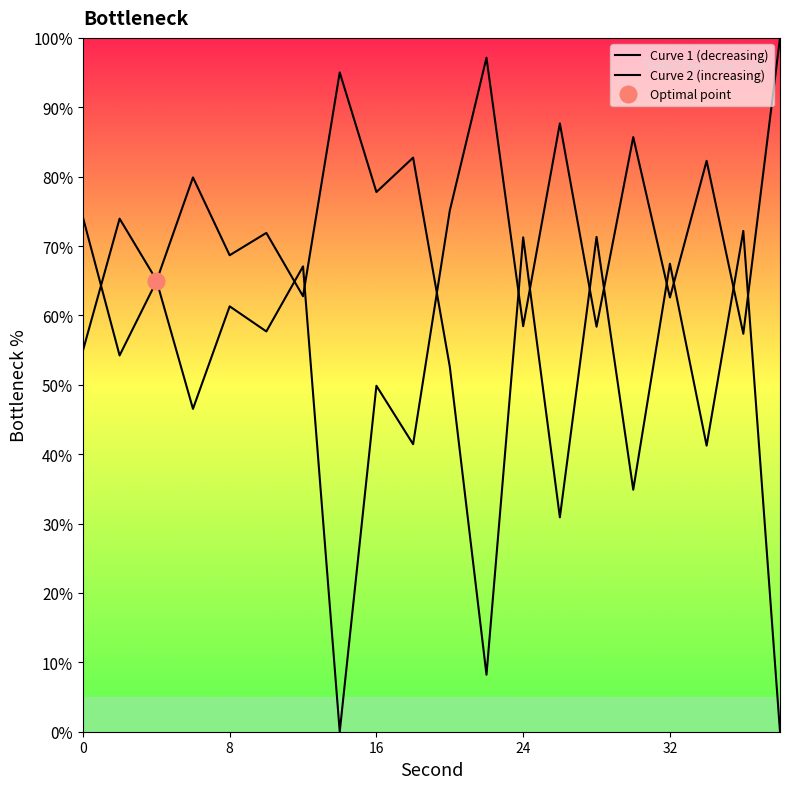

Which series has the largest total across all categories?

Curve 1 (decreasing)